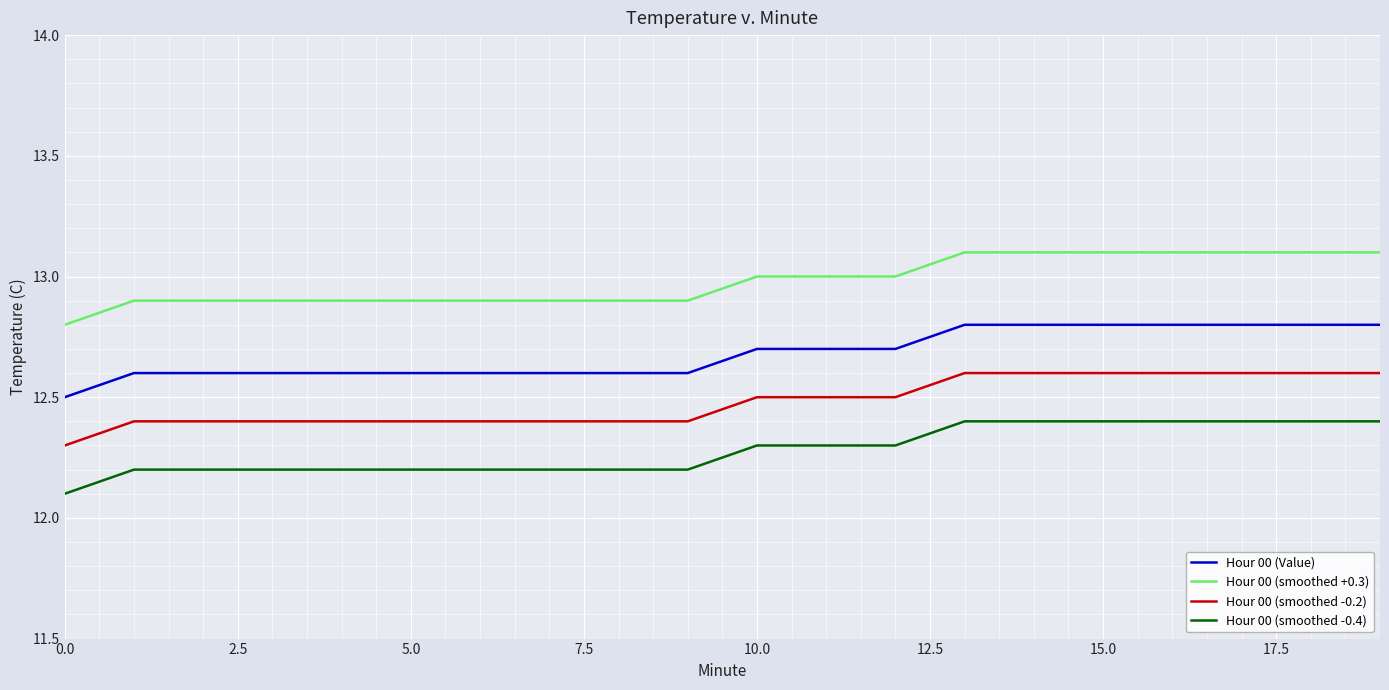

Reading right to left, transcribe all the data shown in this chart.

Hour 00 (Value): 12.8	12.8	12.8	12.8	12.8	12.8	12.8	12.7	12.7	12.7	12.6	12.6	12.6	12.6	12.6	12.6	12.6	12.6	12.6	12.5
Hour 00 (smoothed +0.3): 13.1	13.1	13.1	13.1	13.1	13.1	13.1	13.0	13.0	13.0	12.9	12.9	12.9	12.9	12.9	12.9	12.9	12.9	12.9	12.8
Hour 00 (smoothed -0.2): 12.6	12.6	12.6	12.6	12.6	12.6	12.6	12.5	12.5	12.5	12.4	12.4	12.4	12.4	12.4	12.4	12.4	12.4	12.4	12.3
Hour 00 (smoothed -0.4): 12.4	12.4	12.4	12.4	12.4	12.4	12.4	12.3	12.3	12.3	12.2	12.2	12.2	12.2	12.2	12.2	12.2	12.2	12.2	12.1